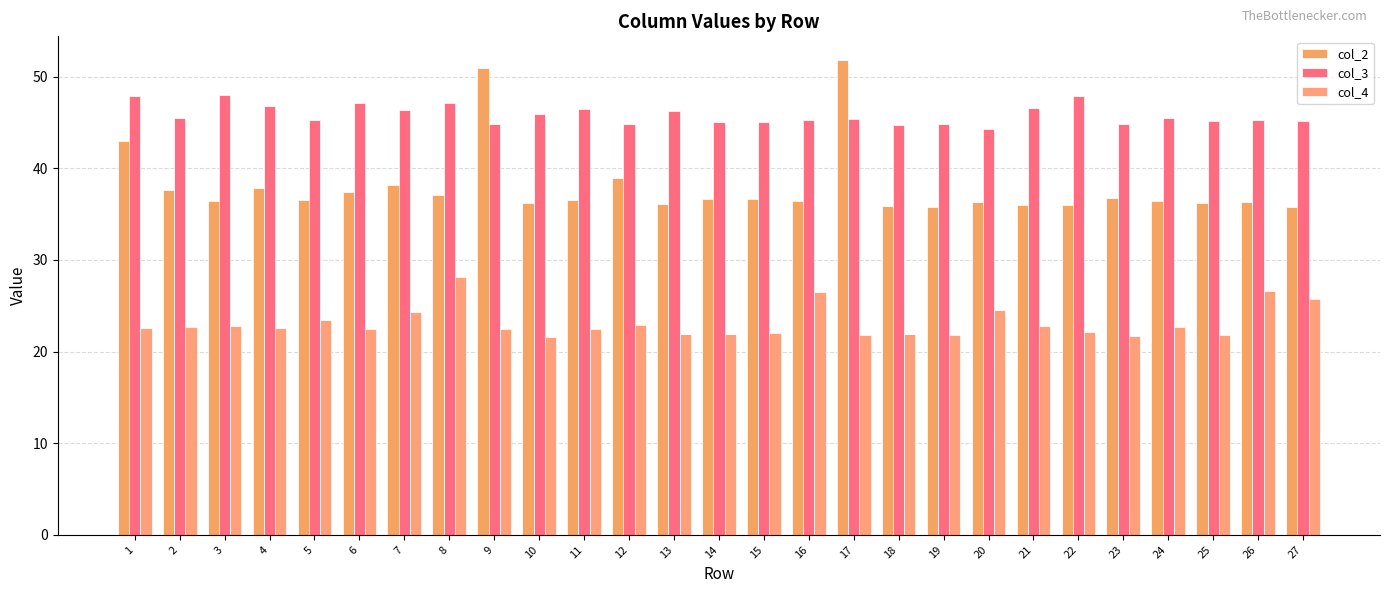

What is the total value across all series at 10?

103.7